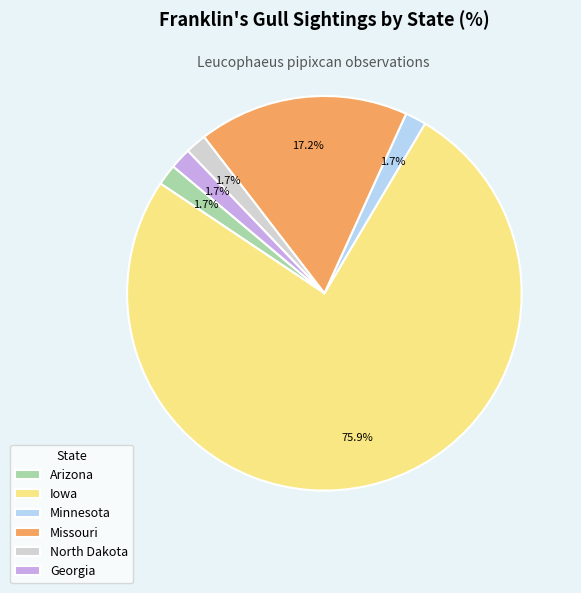

True or false: Missouri accounts for 30% of the total.

False